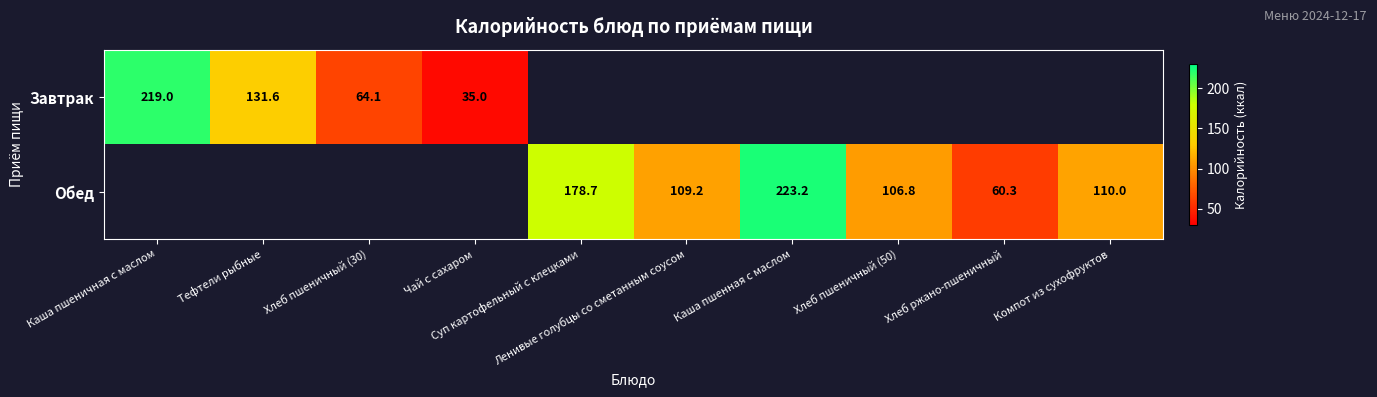

Is it true that Завтрак equals 107.6 at Хлеб пшеничный (30)?

False